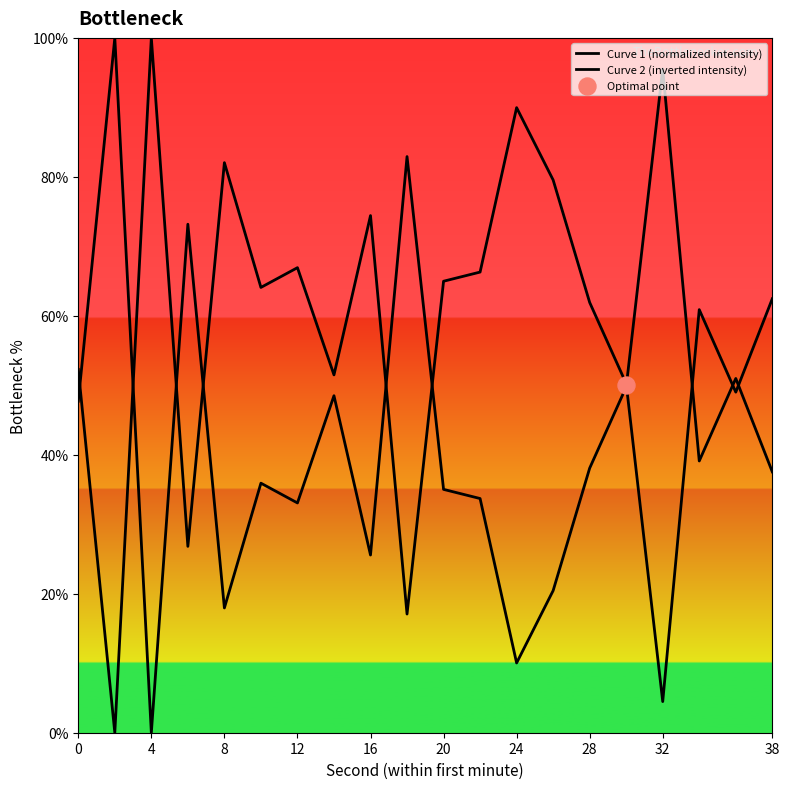

What are all the series names shown in the legend?

Curve 1 (normalized intensity), Curve 2 (inverted intensity)